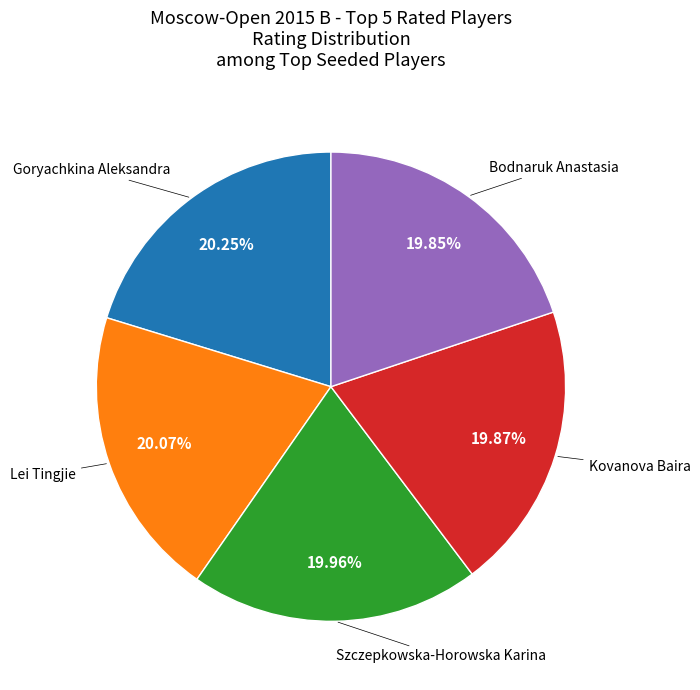

To the nearest percent, what is the average slice percentage?

20%